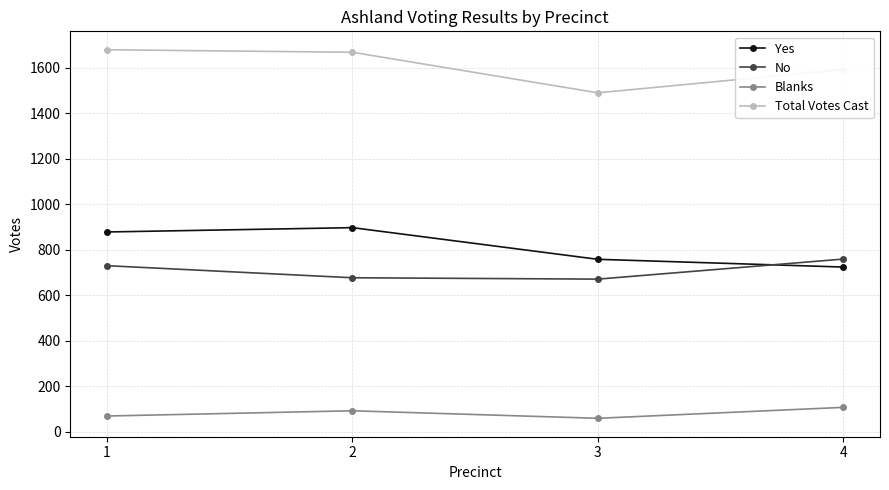

What is the total value across all series at 1?

3356